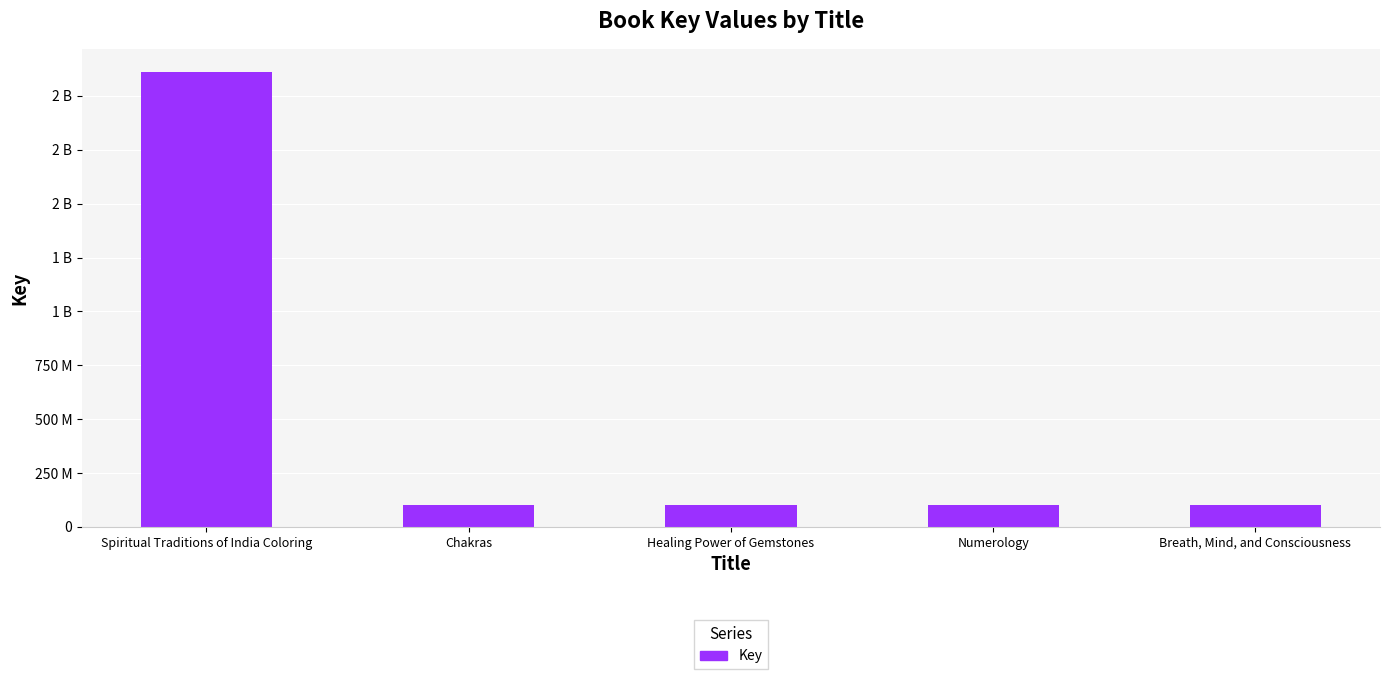

Are the bars grouped side by side (vs. stacked)?

No